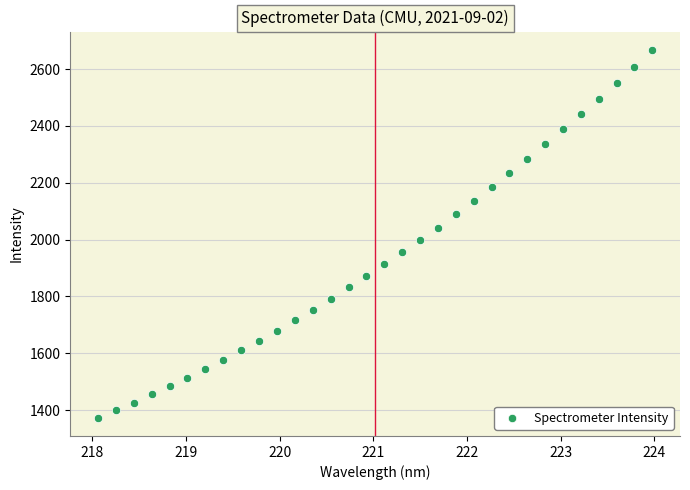

What is the range of X values (max minus min)?

5.9